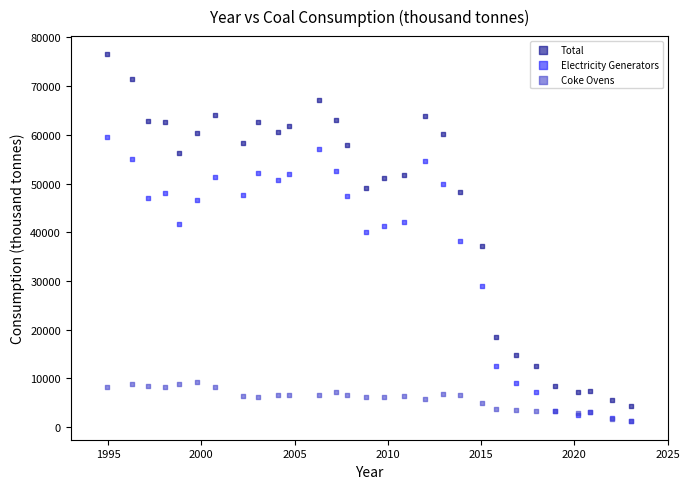

What are all the series names shown in the legend?

Total, Electricity Generators, Coke Ovens